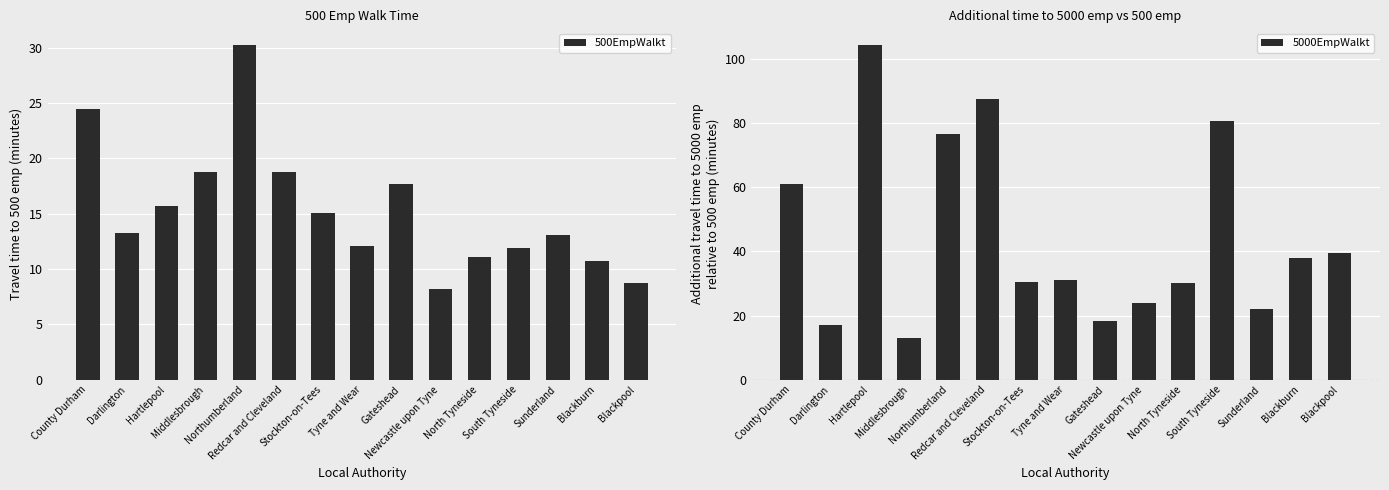

What is the average value of the 5000EmpWalkt series?

44.9